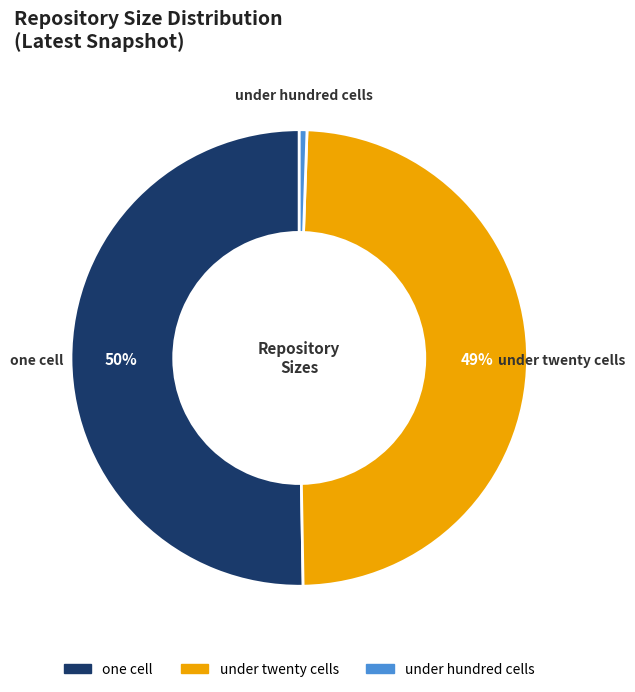

To the nearest percent, what is the average slice percentage?

33%